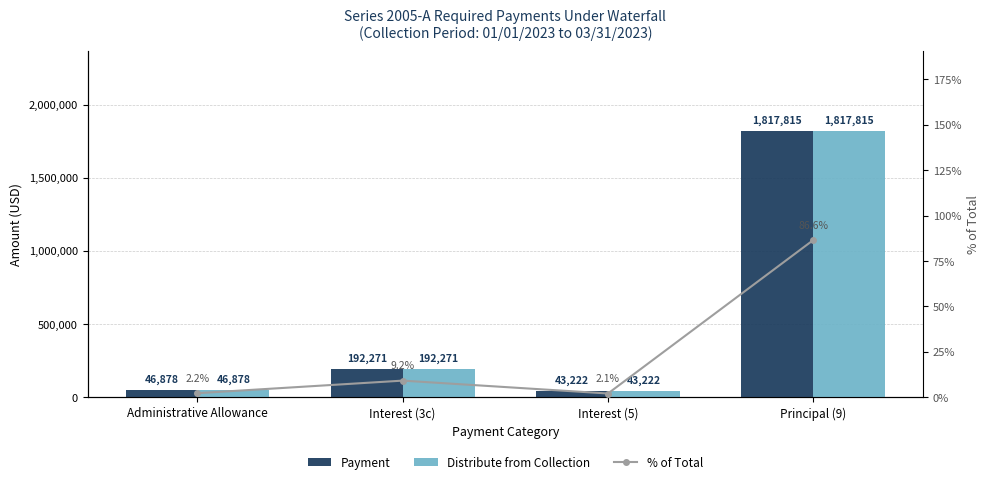

What position from the left is Principal (9)?

4